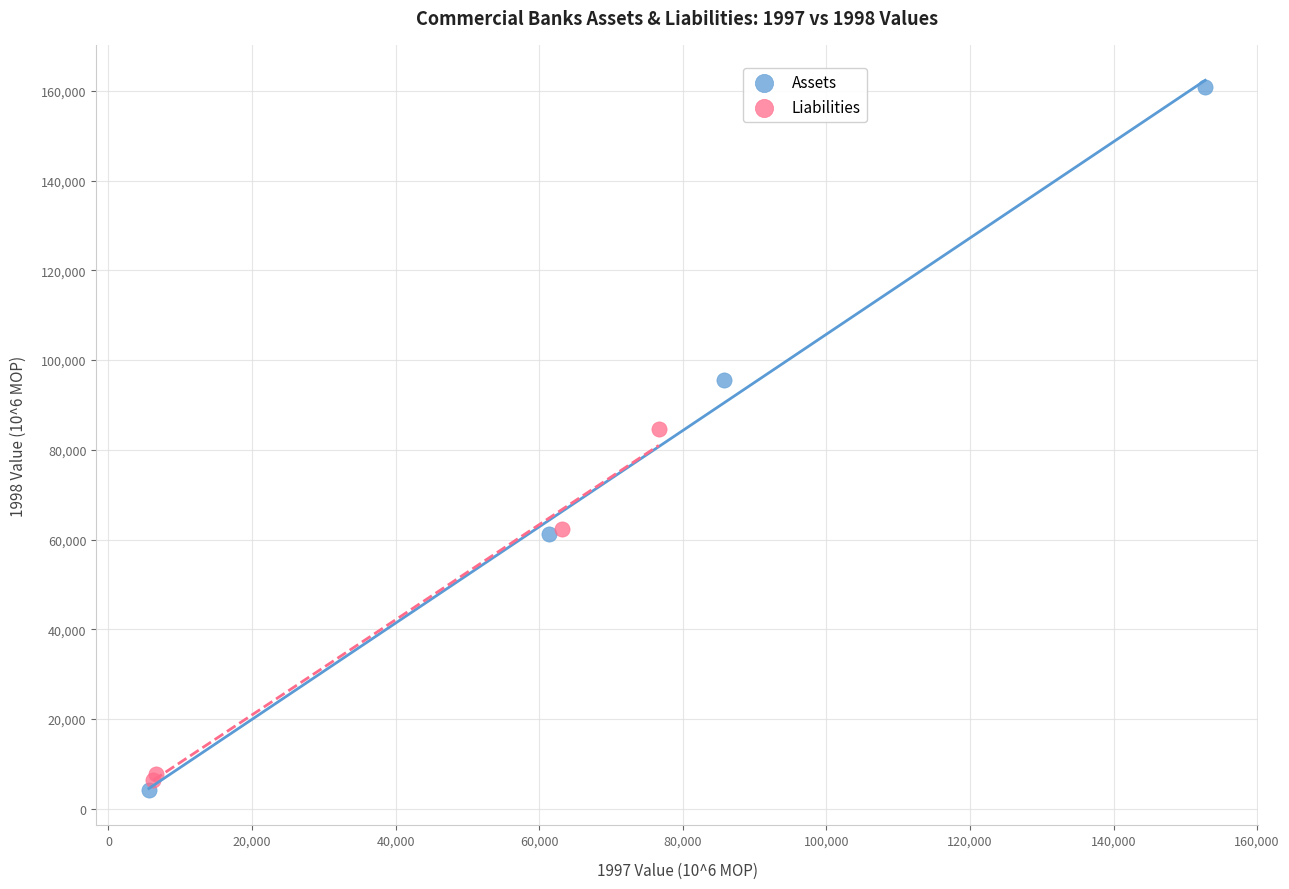

Which series has the widest spread of Y values?

Assets